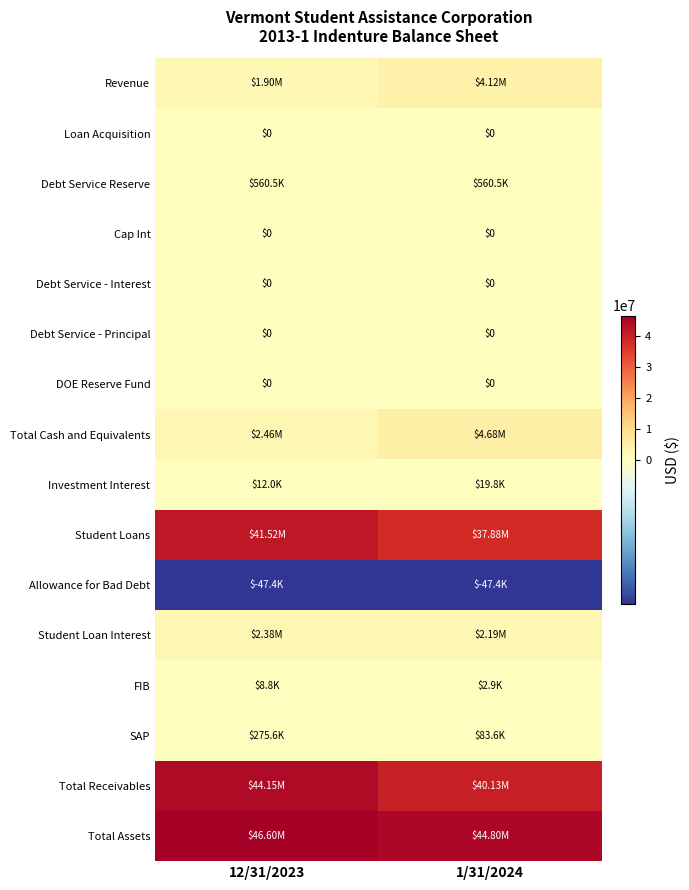

Which series has the largest range (max minus min)?

Total Receivables